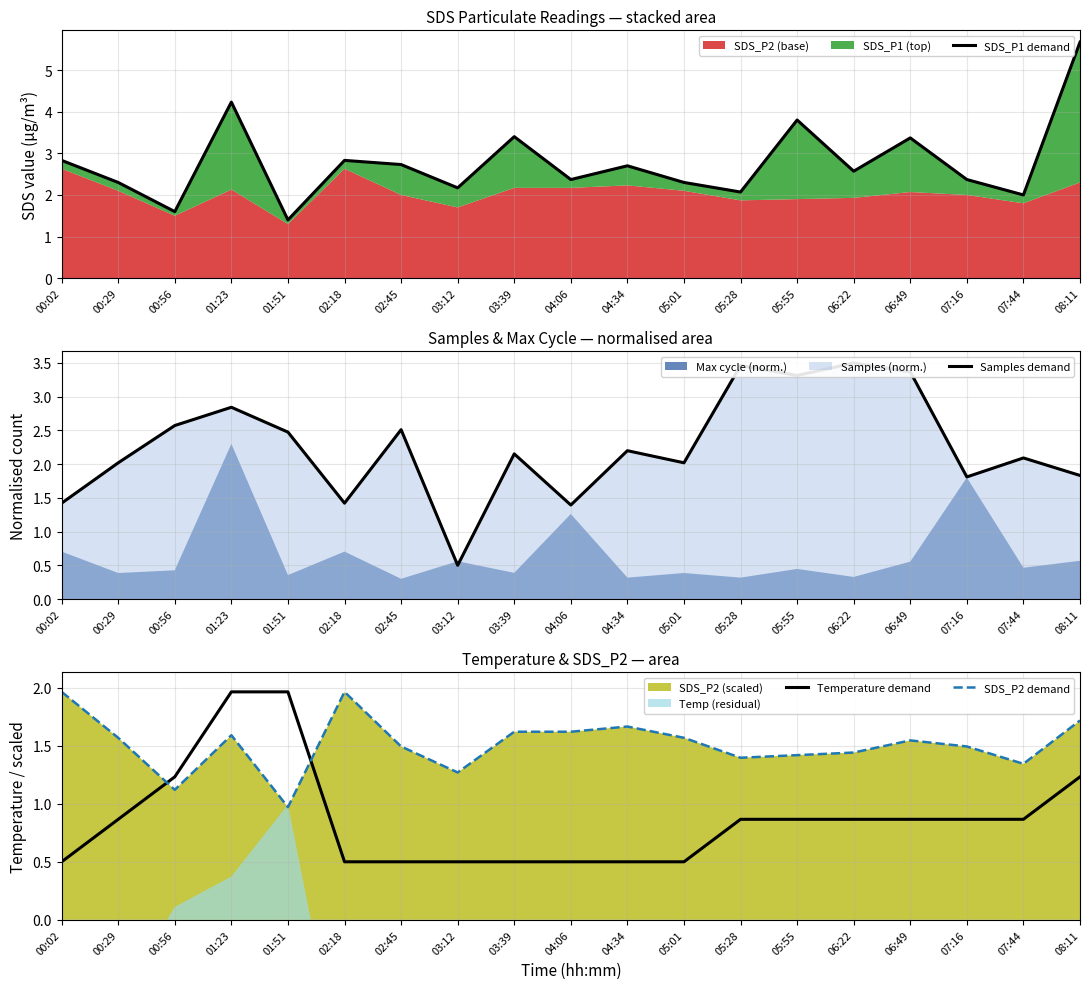

Which series changed the most between 01:51 and 05:55?

SDS_P1 demand